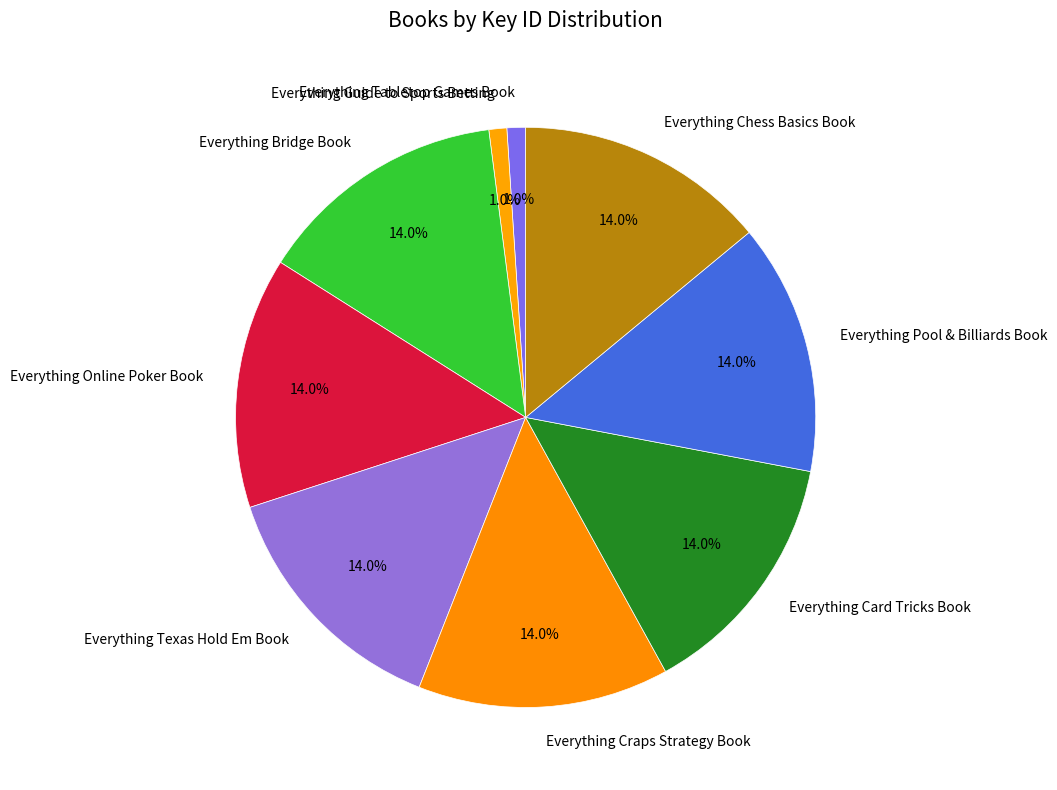

What percentage do Everything Card Tricks Book and Everything Tabletop Games Book together represent?

15.0%